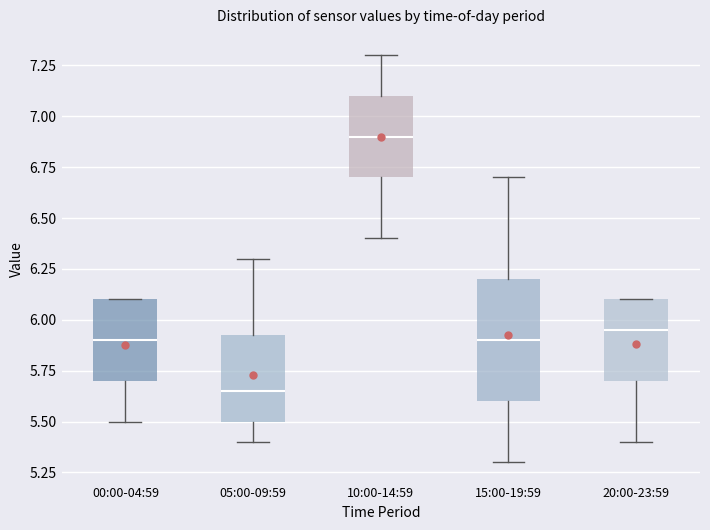

Reading left to right, transcribe this box plot: for each box, give where its median line is, the range the box spans, and where its two whiskers end, as read against the y-axis. The values are not printed on the chart, so give them approximately, as read against the axis.

00:00-04:59: median 5.90, box 5.70 to 6.10, whiskers 5.50 to 6.10
05:00-09:59: median 5.65, box 5.50 to 5.95, whiskers 5.40 to 6.30
10:00-14:59: median 6.90, box 6.70 to 7.10, whiskers 6.40 to 7.30
15:00-19:59: median 5.90, box 5.60 to 6.20, whiskers 5.30 to 6.70
20:00-23:59: median 5.95, box 5.70 to 6.10, whiskers 5.40 to 6.10